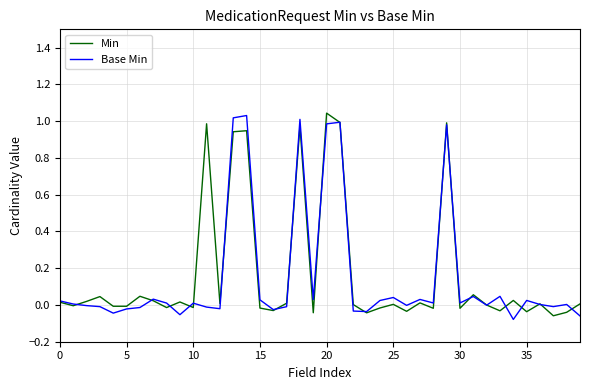

Which series has the widest spread of values?

Base Min